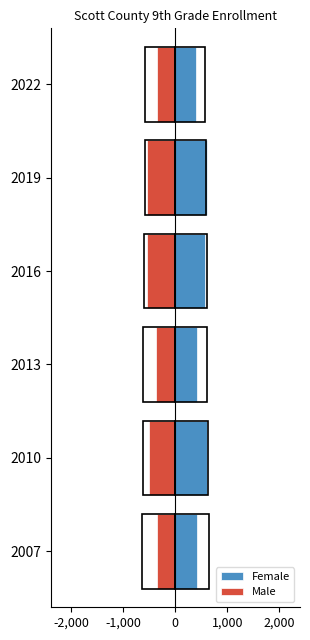

Reading left to right, what are all the values shown in this chart?

Female: 418	603	413	564	610	400
Male: -360	-500	-381	-541	-537	-350